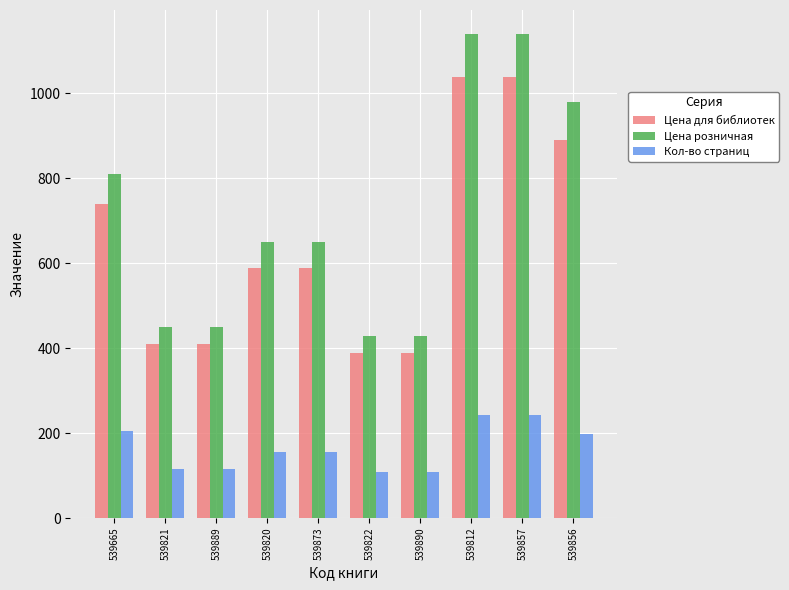

What is the total value across all series at 539821?

973